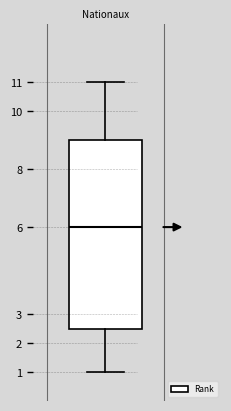

Read this box plot against the y-axis: the position of the median line, the range covered by the box, and the ends of both whiskers. The values are not printed on the chart, so give them approximately, as read against the axis.

median 6.0, box 2.5 to 9.0, whiskers 1.0 to 11.0